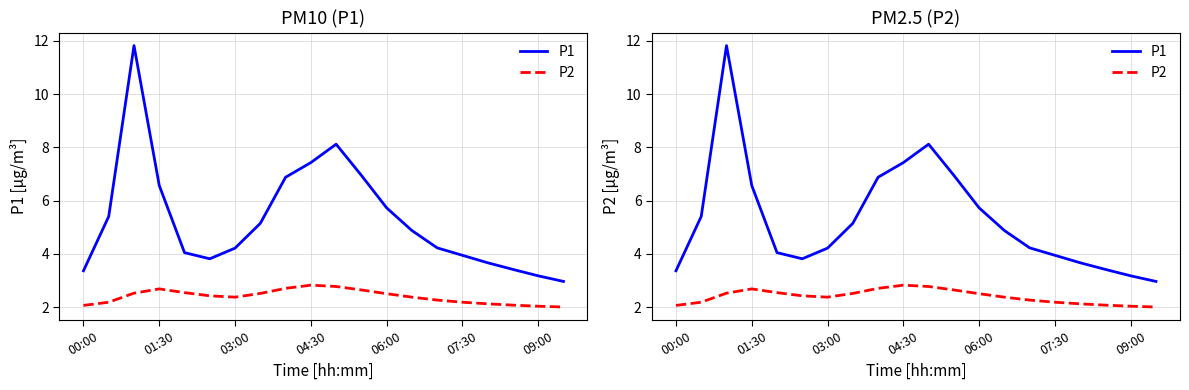

Rank the series at 14 from highest to lowest value.

P1, P2